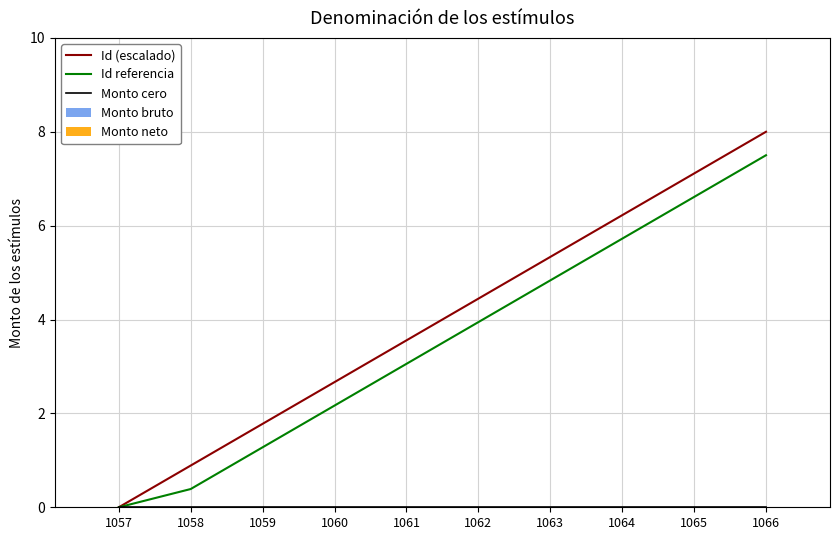

How many lines are shown in the chart?

3